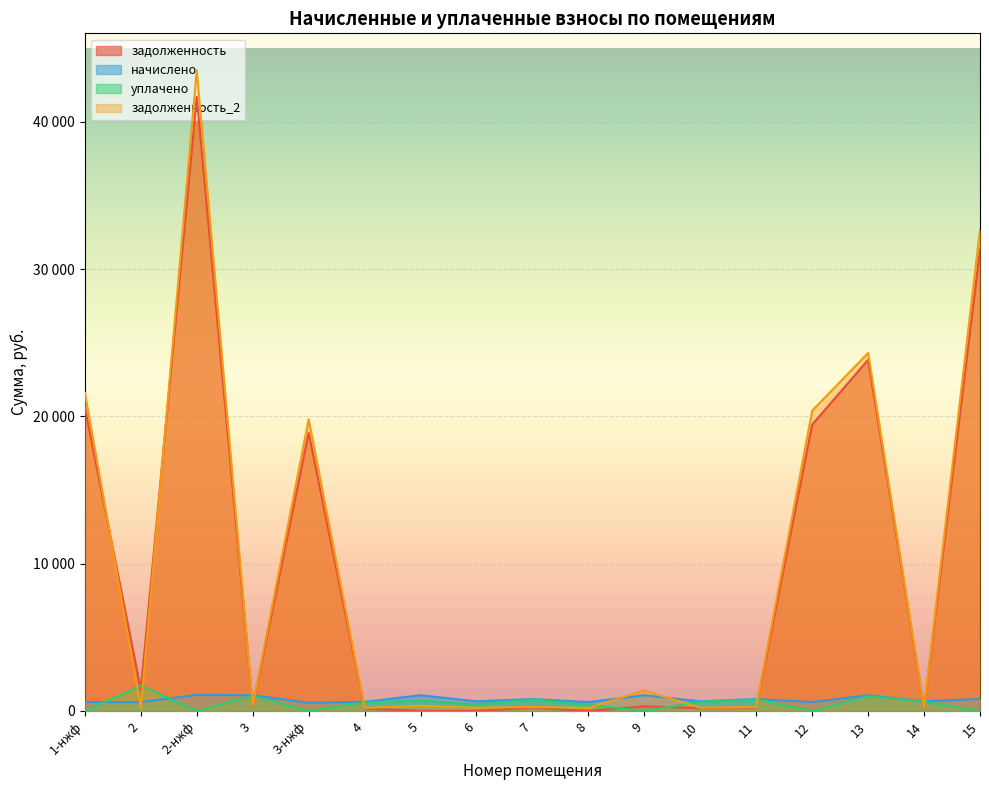

Read the уплачено value at 8.

401.8